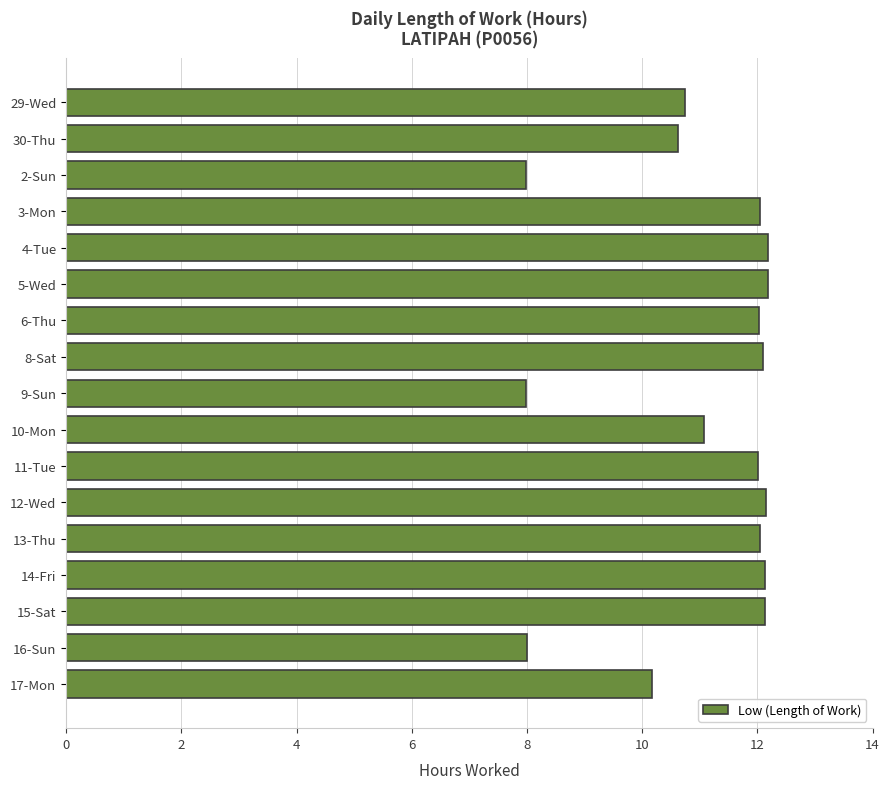

What is the change in value from 29-Wed to 16-Sun?

-2.7